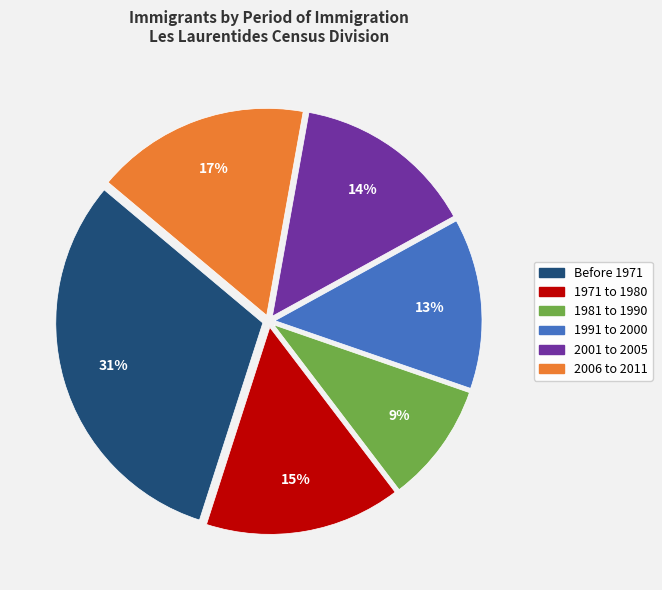

Do Before 1971 and 1991 to 2000 together represent more than half of the pie?

No